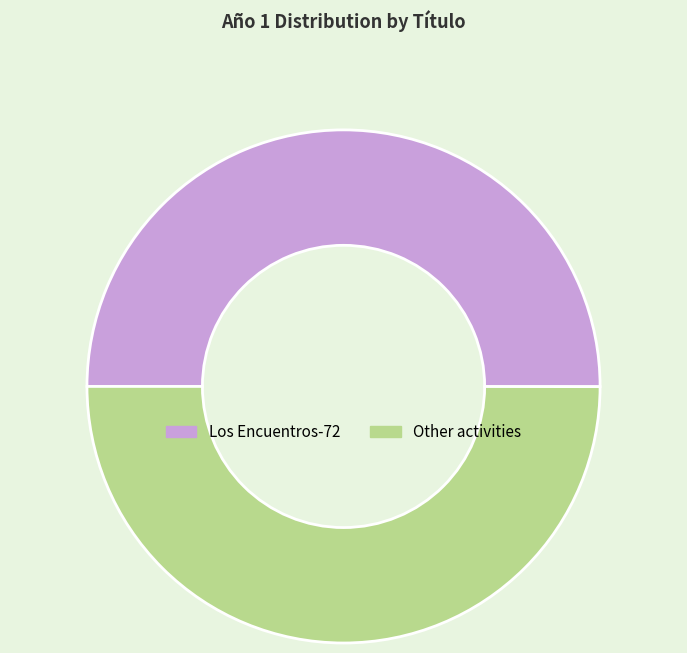

The Other activities slice represents 63% of the pie. True or false?

False